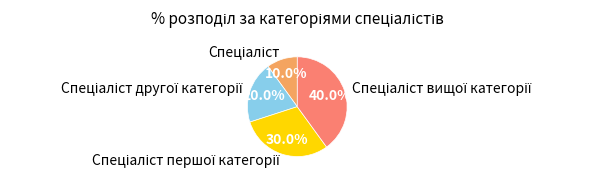

Does any single category account for the majority?

No